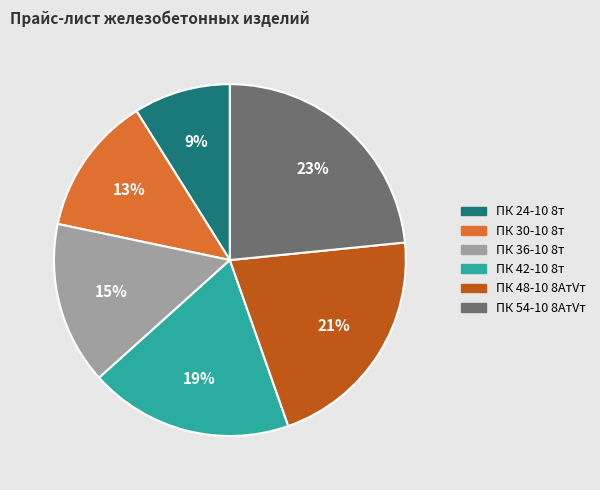

Do ПК 42-10 8т and ПК 54-10 8АтVт together represent more than half of the pie?

No